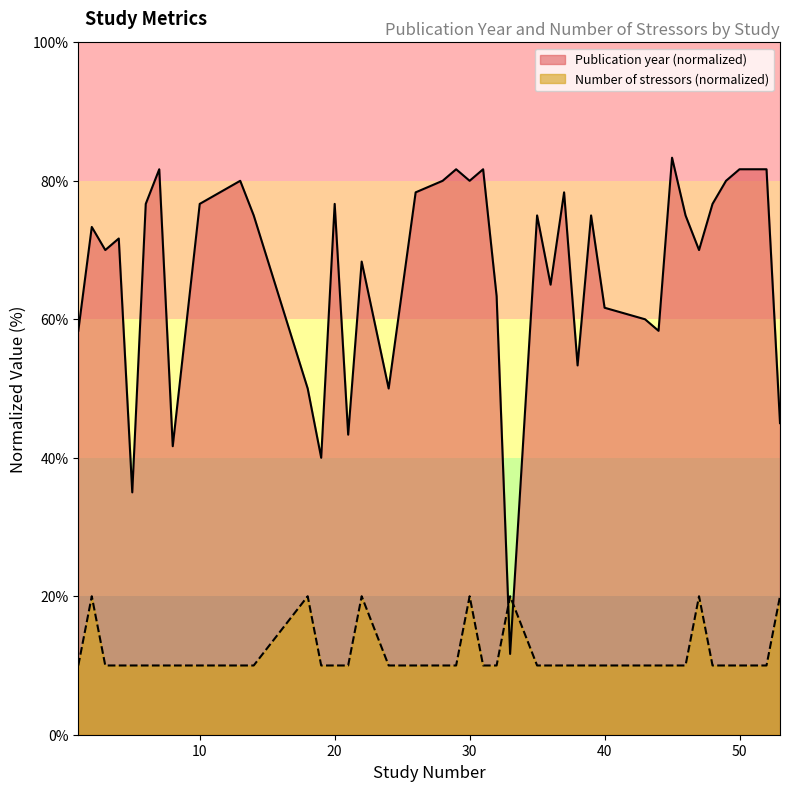

What is the difference between the maximum and minimum values in the Publication year series?

71.7